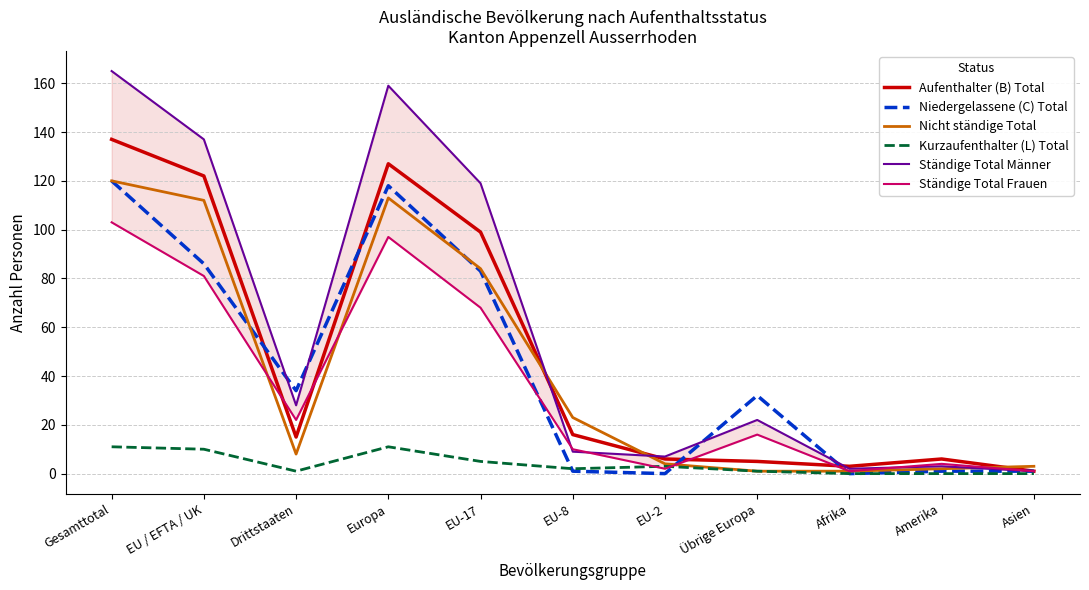

What is the approximate value of Ständige Total Frauen at EU-8, to the nearest 5?

10